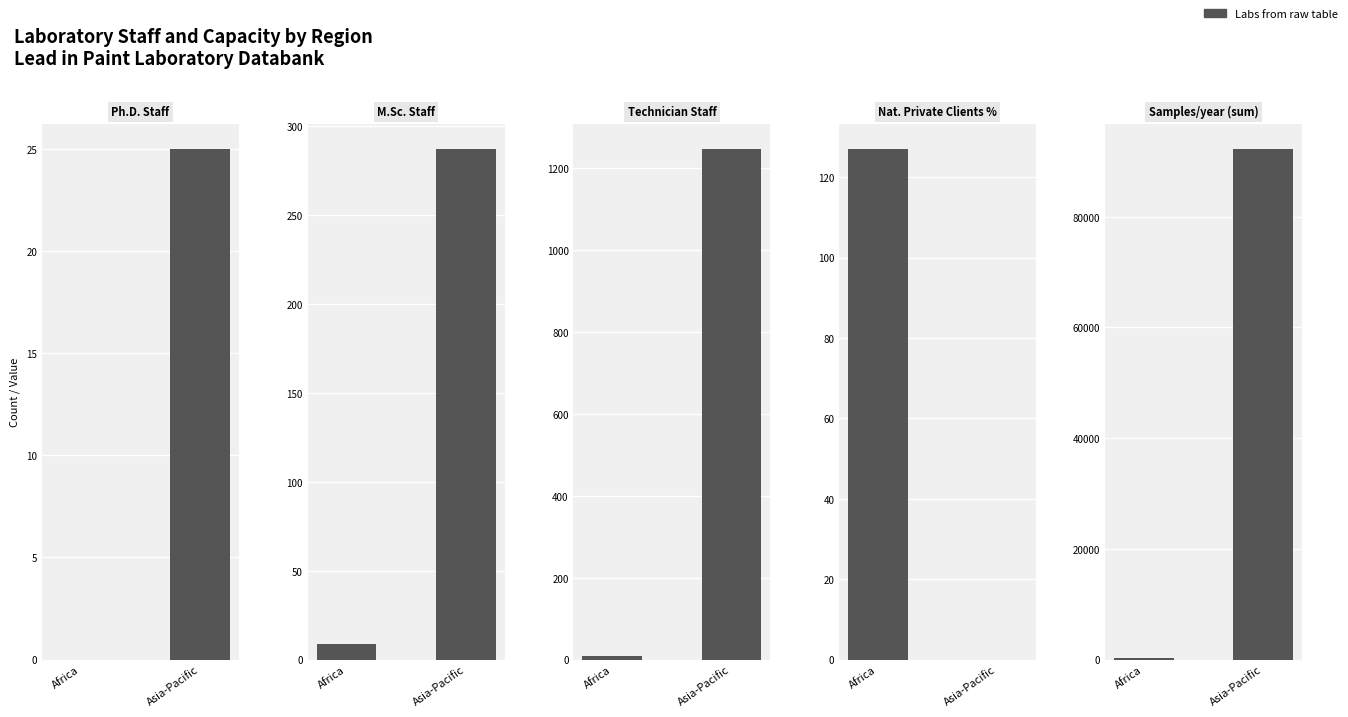

Where is Technician Staff nearest to the value 628?

Africa